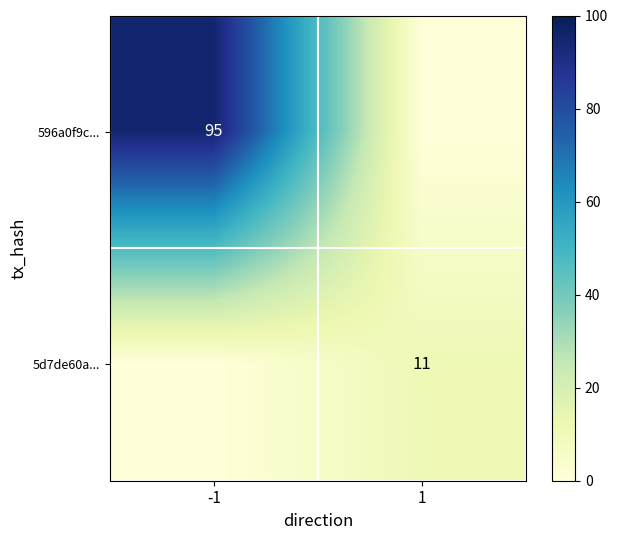

Is the value of 5d7de60a... at 1 greater than the value of 596a0f9c... at -1?

No